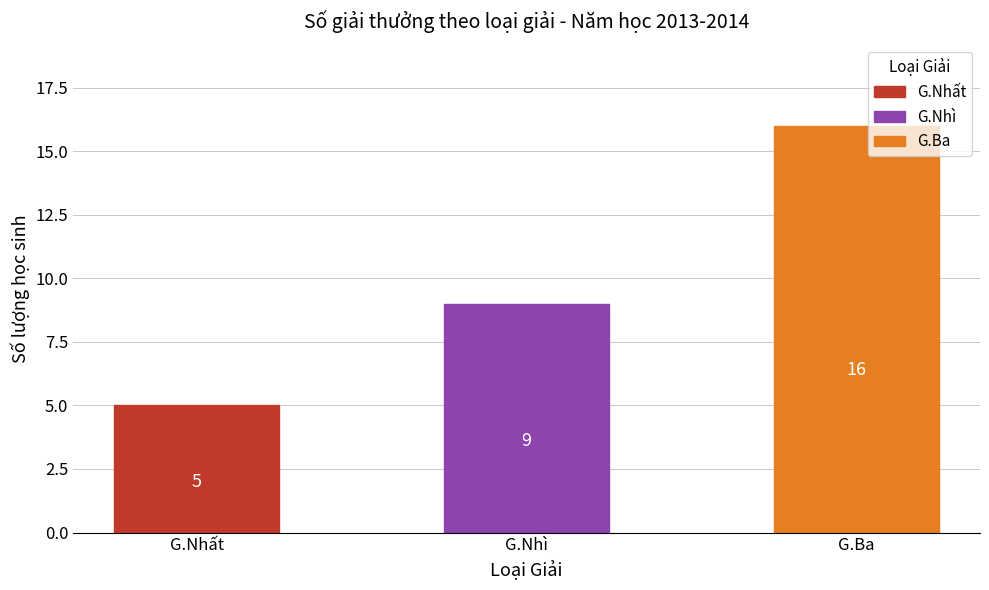

Where is the data nearest to the value 10?

G.Nhì